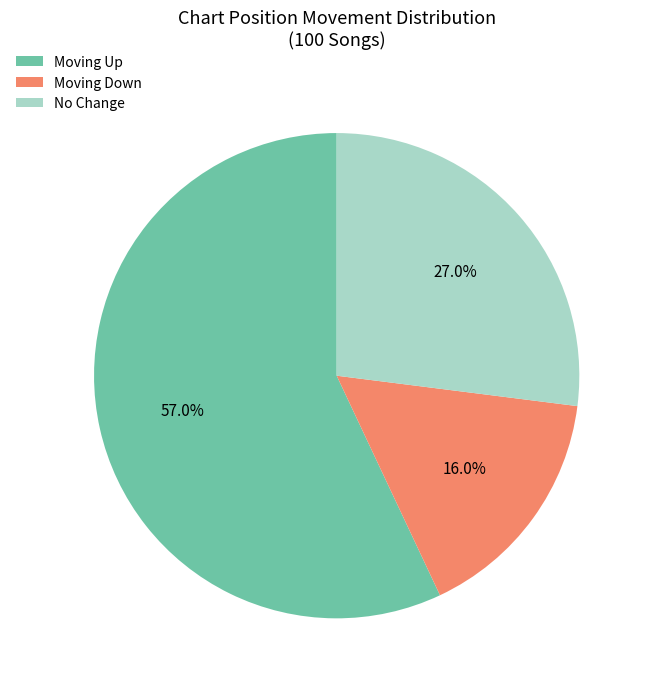

Combined, do Moving Up and Moving Down account for over 50%?

Yes